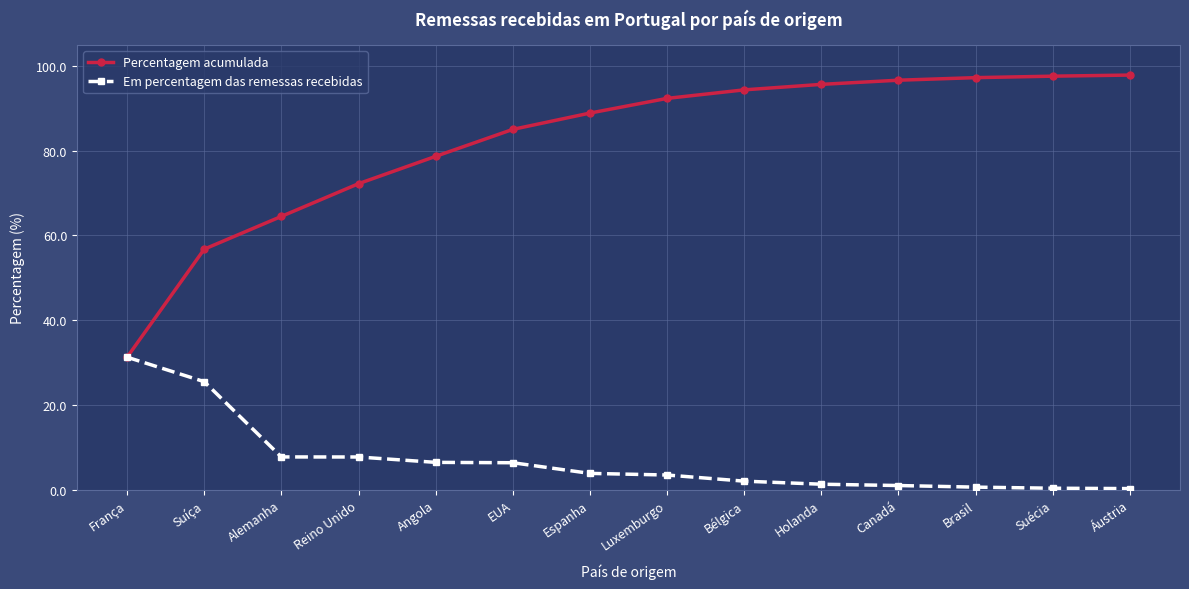

How many lines are shown in the chart?

2